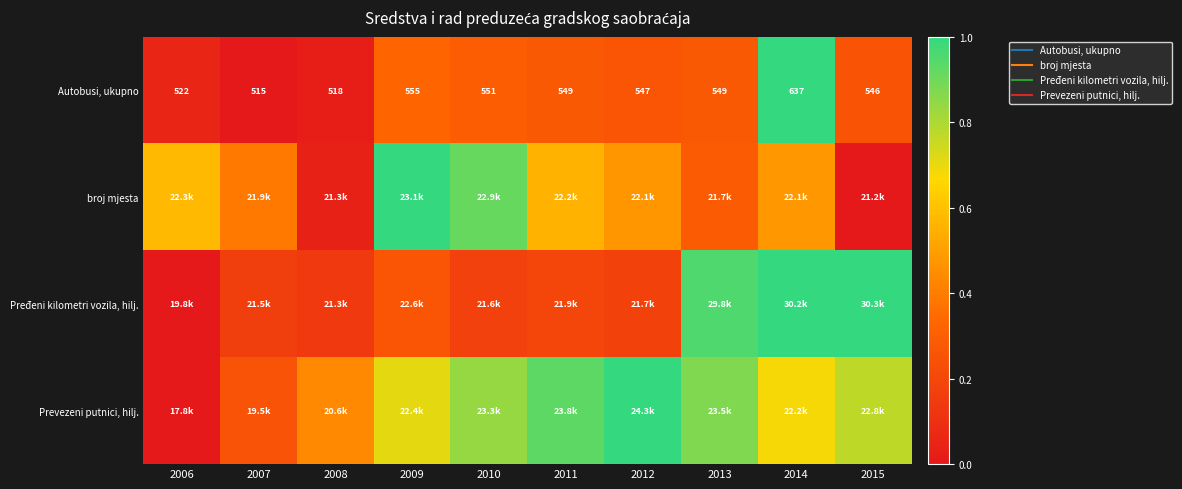

List the labels in order of broj mjesta value, largest first.

2009, 2010, 2006, 2011, 2014, 2012, 2007, 2013, 2008, 2015